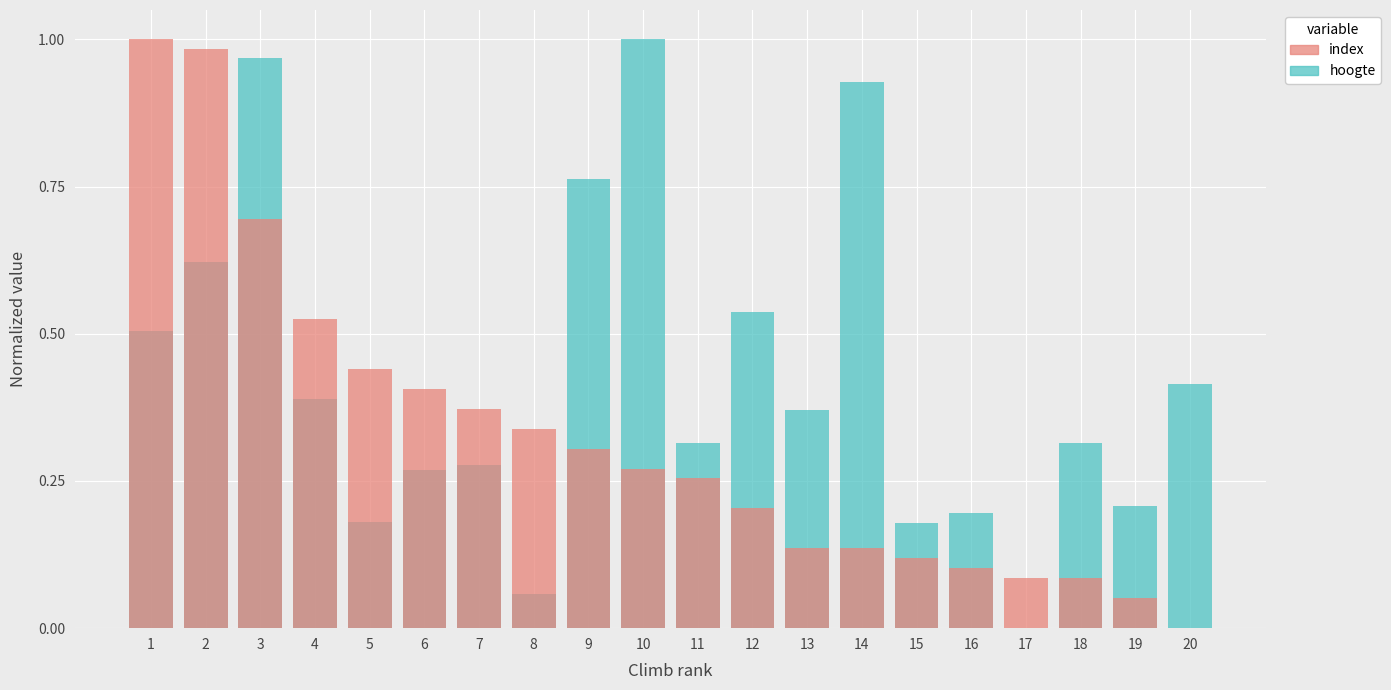

What is the sum of the index values at 7 and 18?

0.5